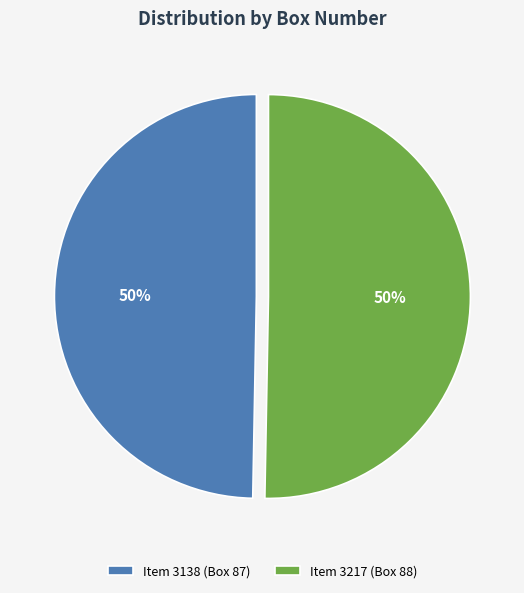

To the nearest percent, what is the average slice percentage?

50%